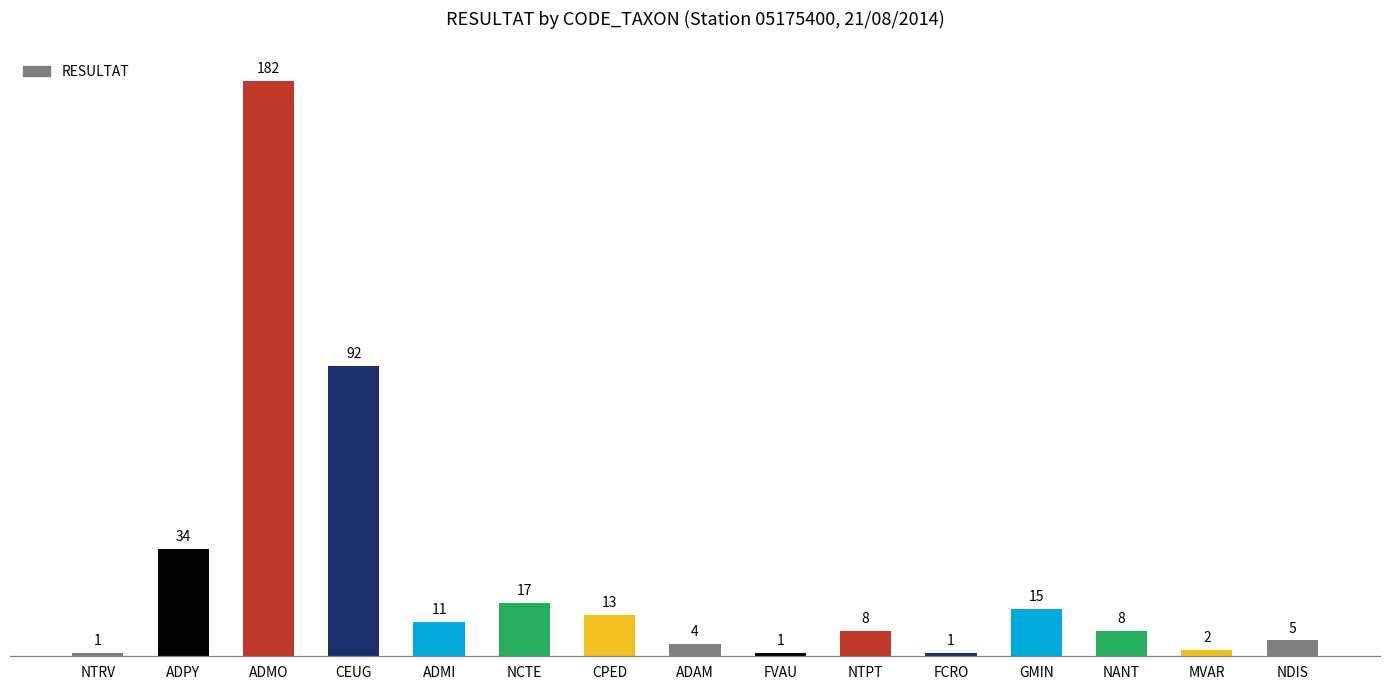

Between NDIS and CEUG, which is larger?

CEUG